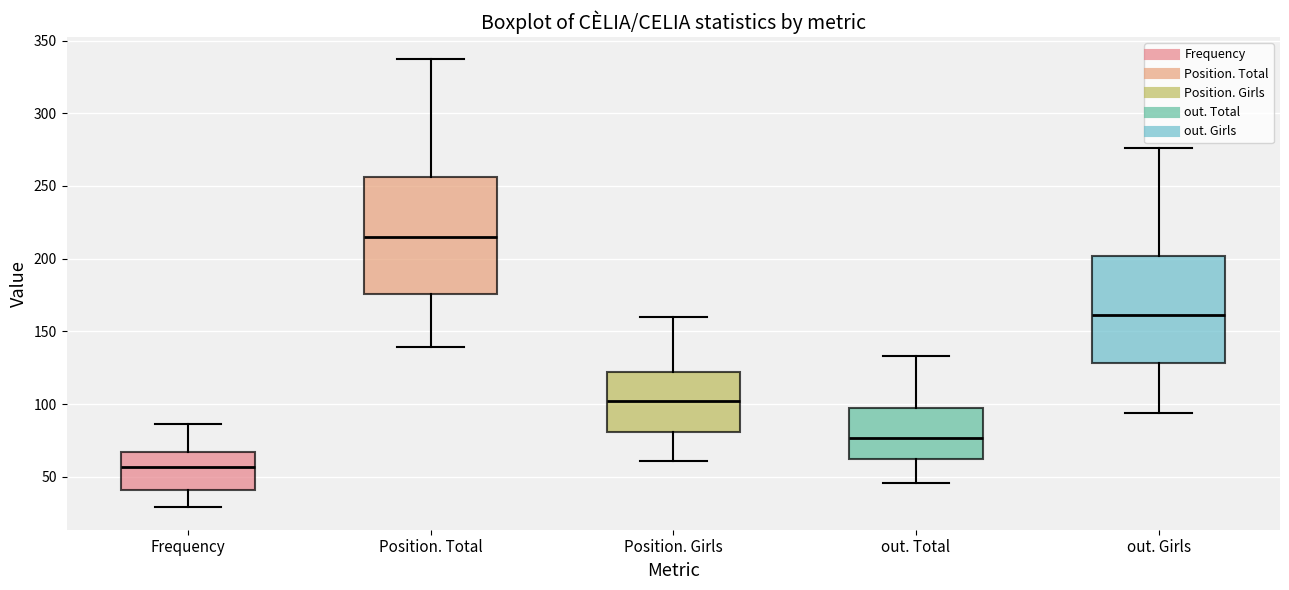

Comparing the boxes themselves (not the whiskers), which one is the tallest?

Position. Total